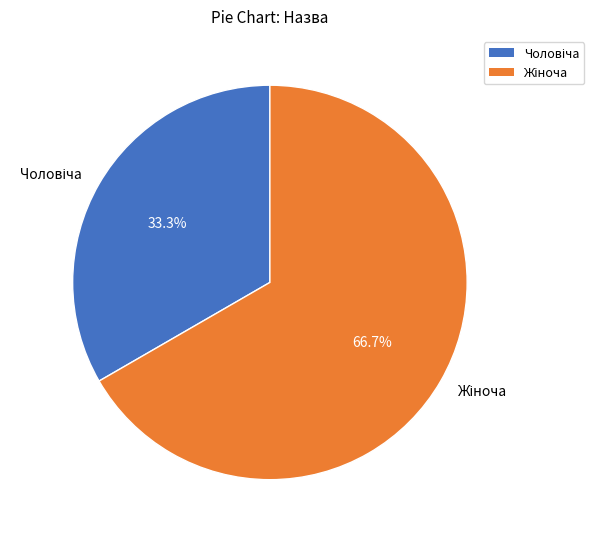

Is there any slice that represents more than half of the pie?

Yes